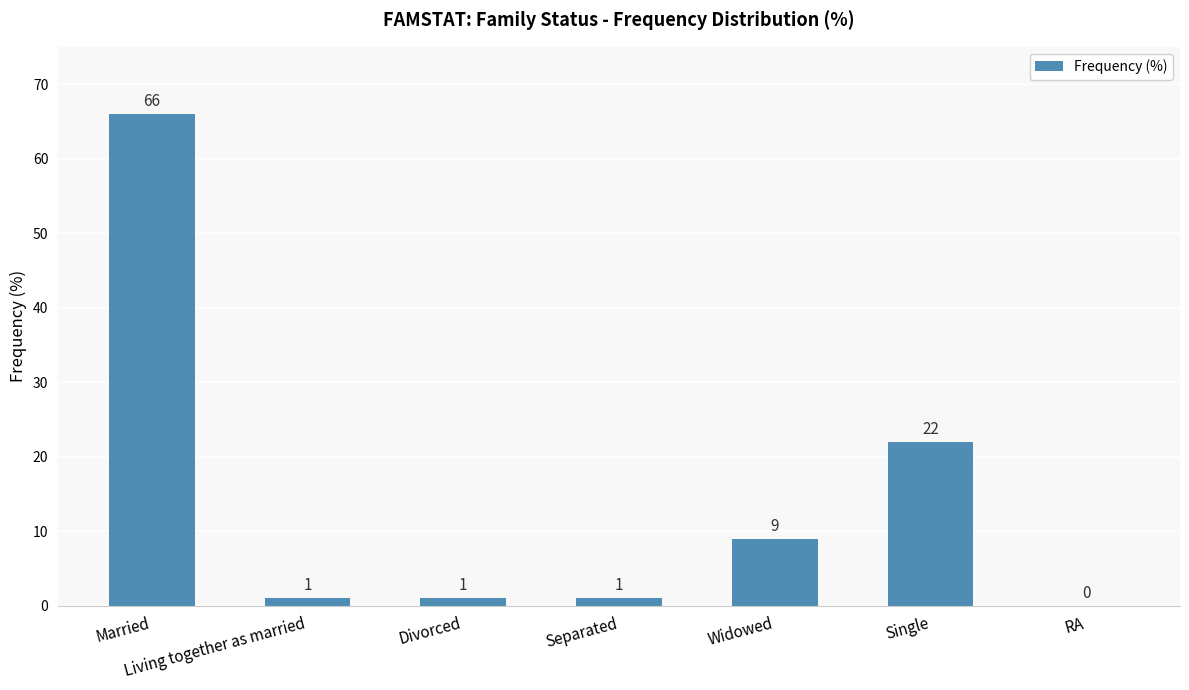

Is it true that the value at Separated is 1?

True